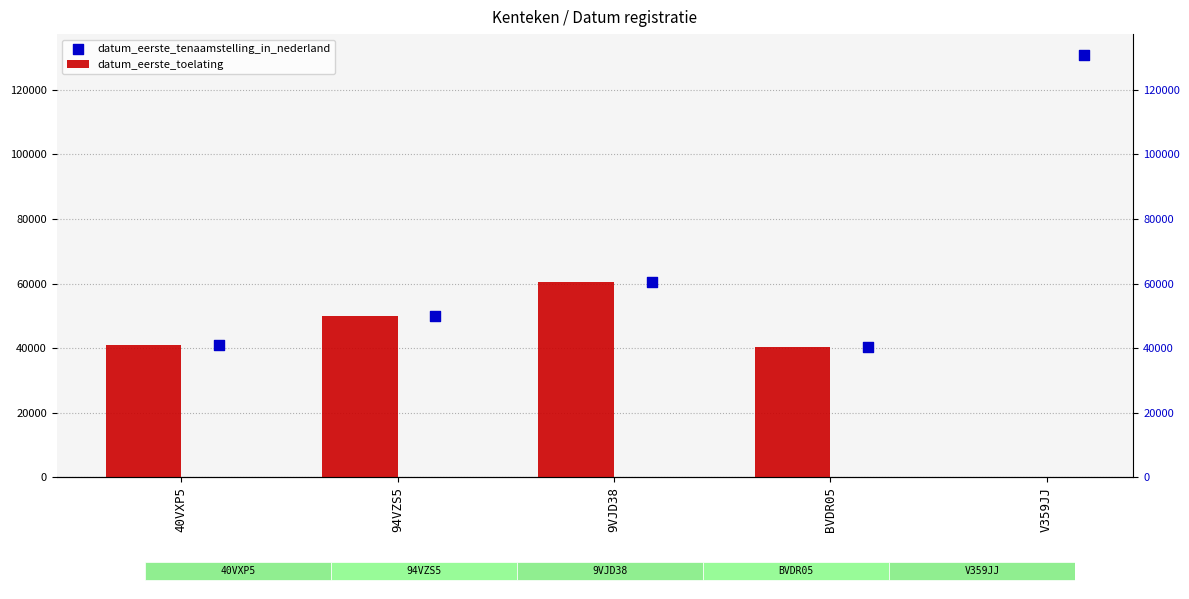

What are all the series names shown in the legend?

datum_eerste_toelating, datum_eerste_tenaamstelling_in_nederland